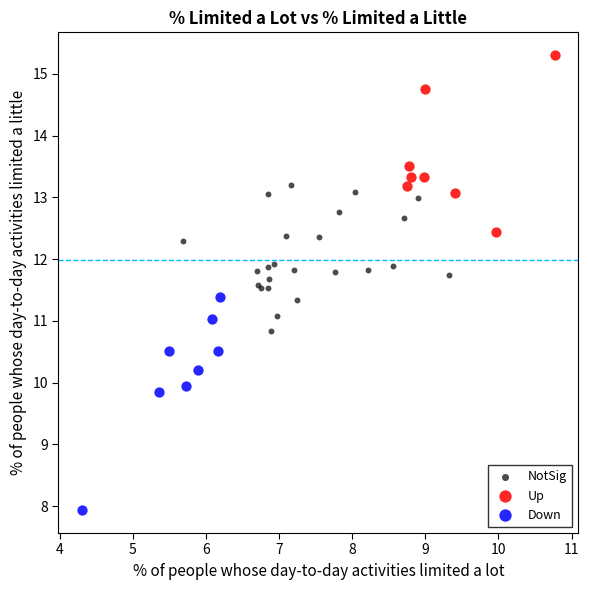

Which series has the widest spread of Y values?

Down